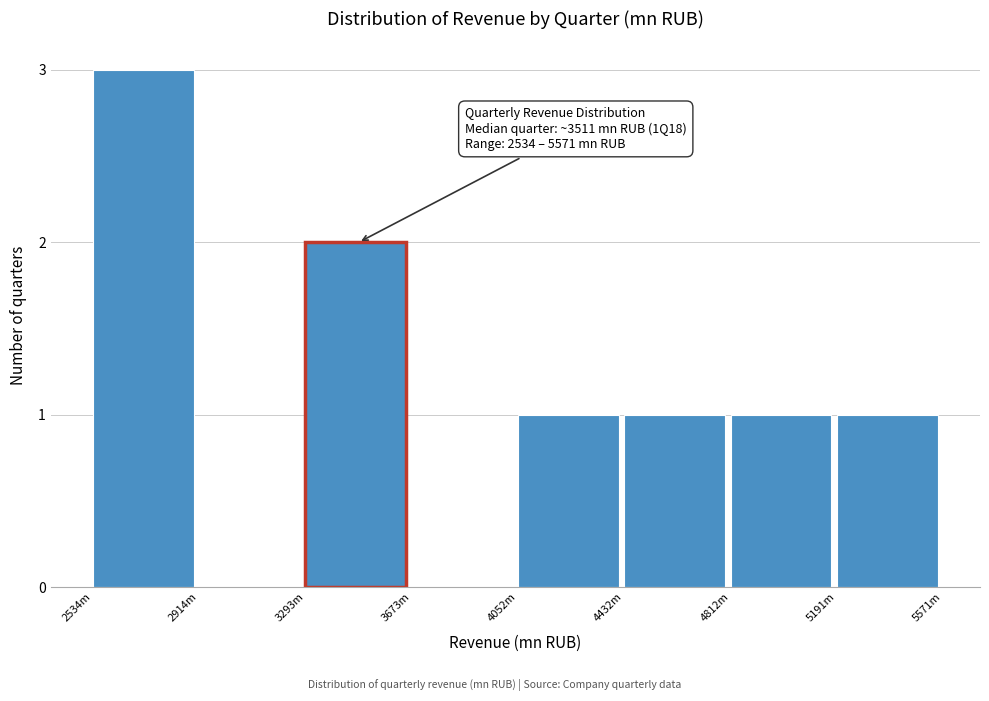

Reading left to right, list all the values displayed in this chart.

2534m=3	2914m=0	3293m=2	3673m=0	4052m=1	4432m=1	4812m=1	5191m=1